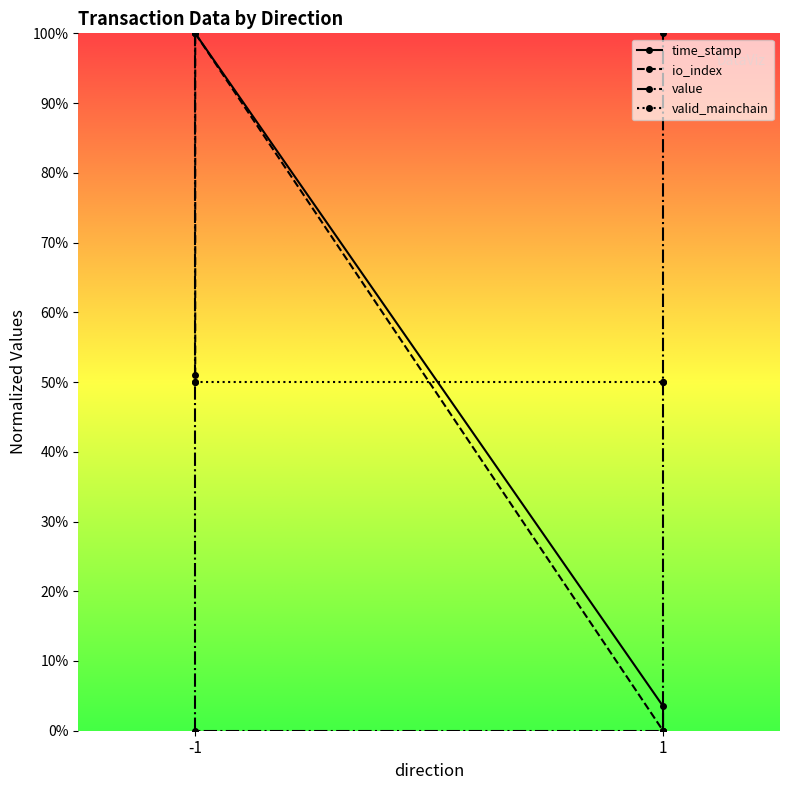

What is the difference between the second highest and second lowest values in the time_stamp series?

1.0